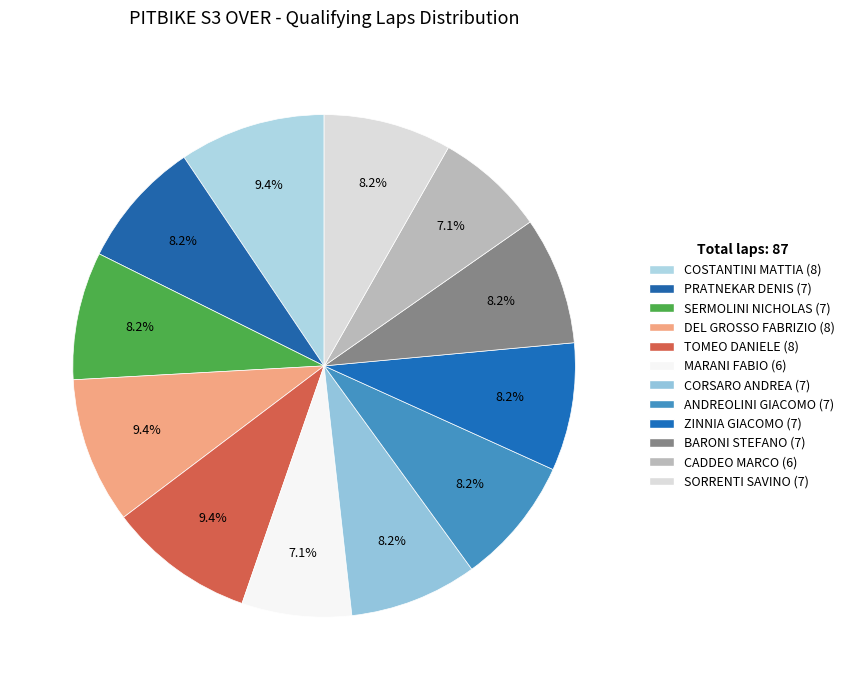

What percentage is the ANDREOLINI GIACOMO slice, to the nearest percent?

8%